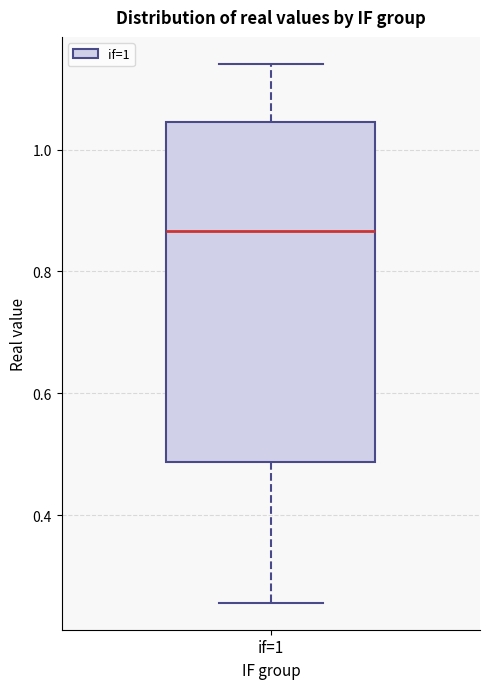

Where does the upper whisker of the box for if=1 end on the y-axis? The values are not printed on the chart, so give them approximately, as read against the axis.

1.14